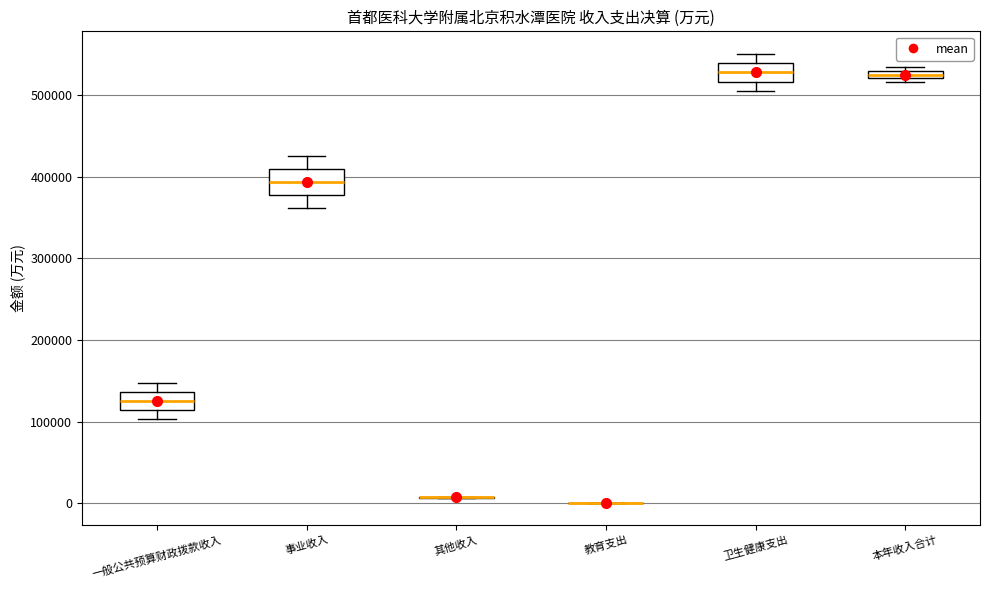

Where does the median line of the box for 一般公共预算财政拨款收入 sit on the y-axis? The values are not printed on the chart, so give them approximately, as read against the axis.

130000